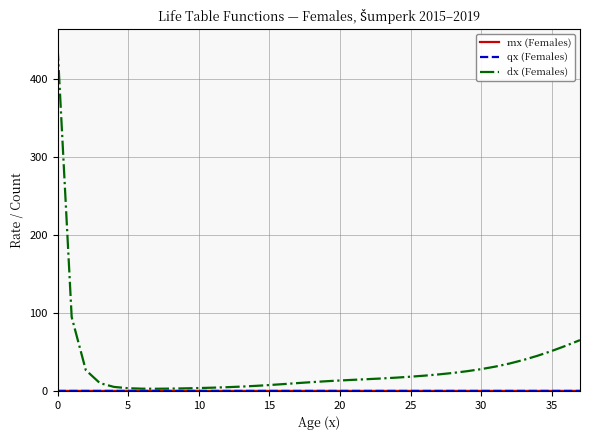

What is the greatest value displayed?

441.8